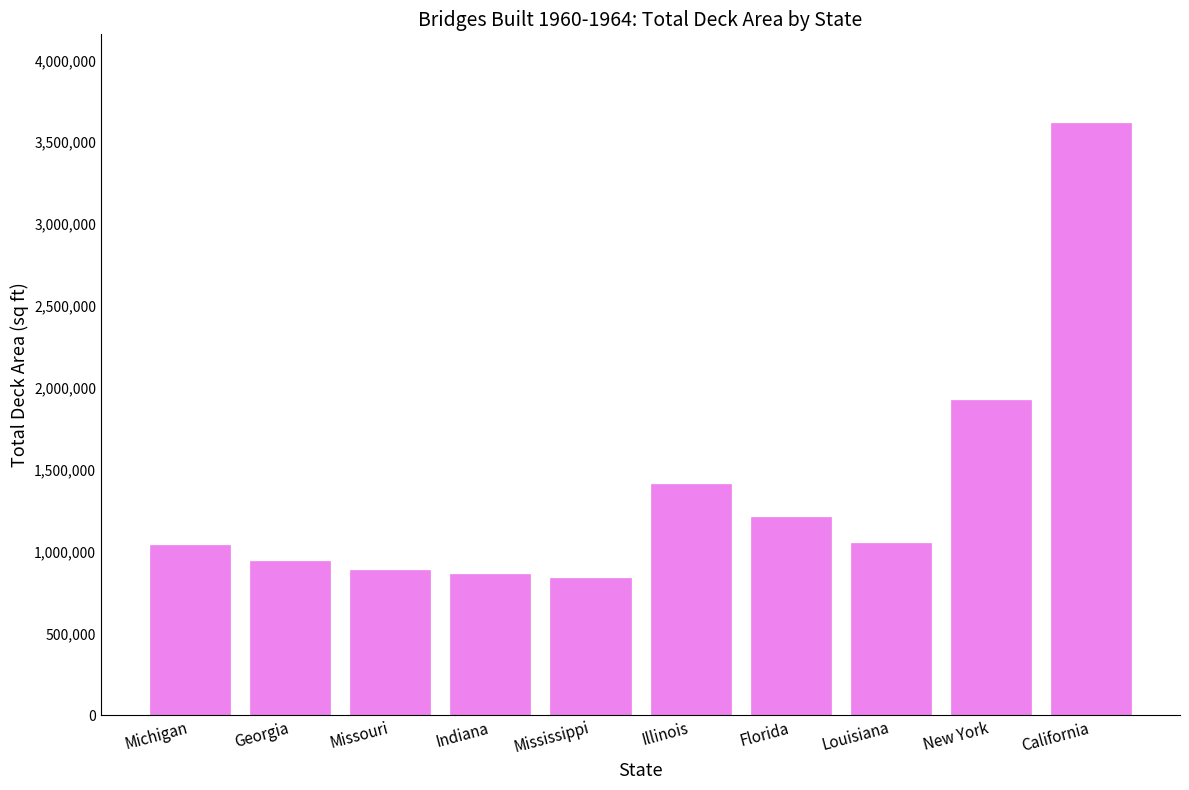

Where is the data nearest to the value 2227473?

New York